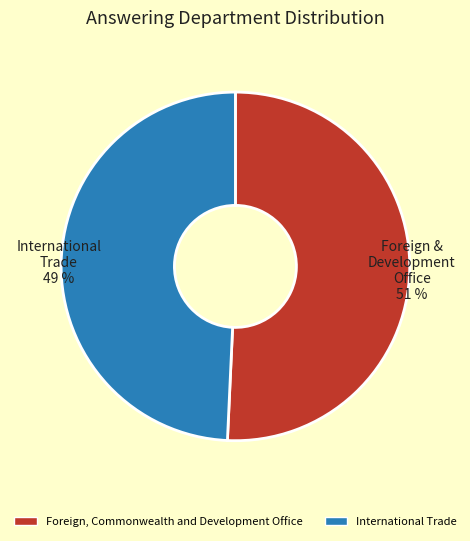

To the nearest percent, what portion does Foreign, Commonwealth and Development Office represent?

51%